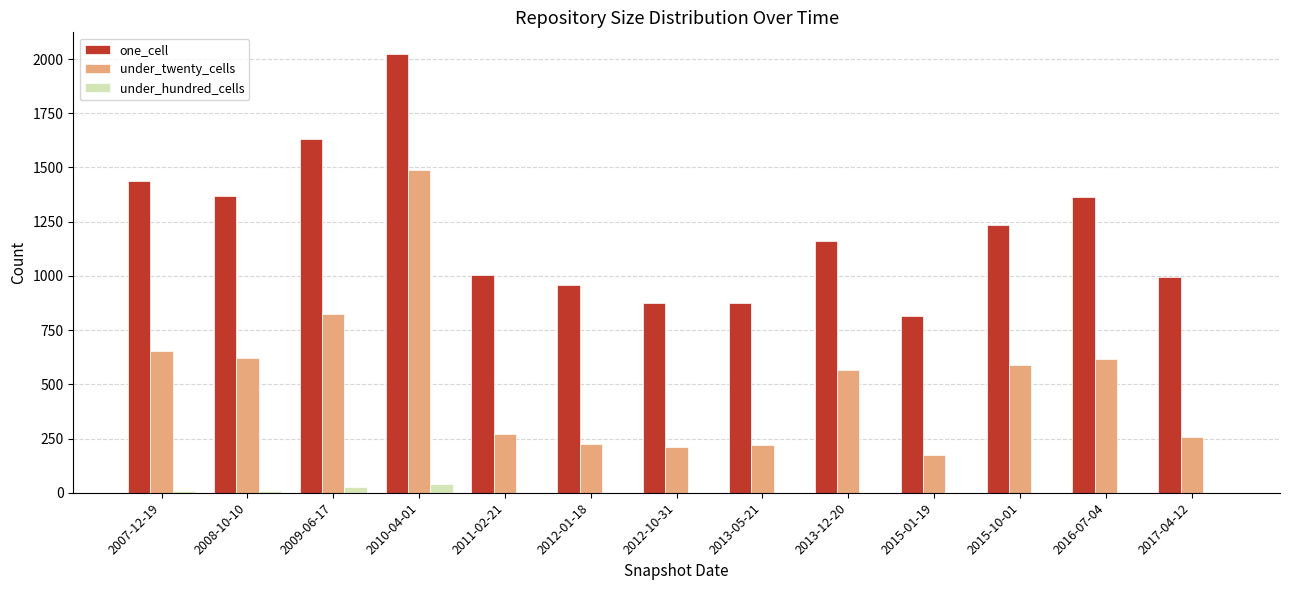

Is the value of under_twenty_cells at 2012-01-18 greater than the value of under_hundred_cells at 2010-04-01?

Yes